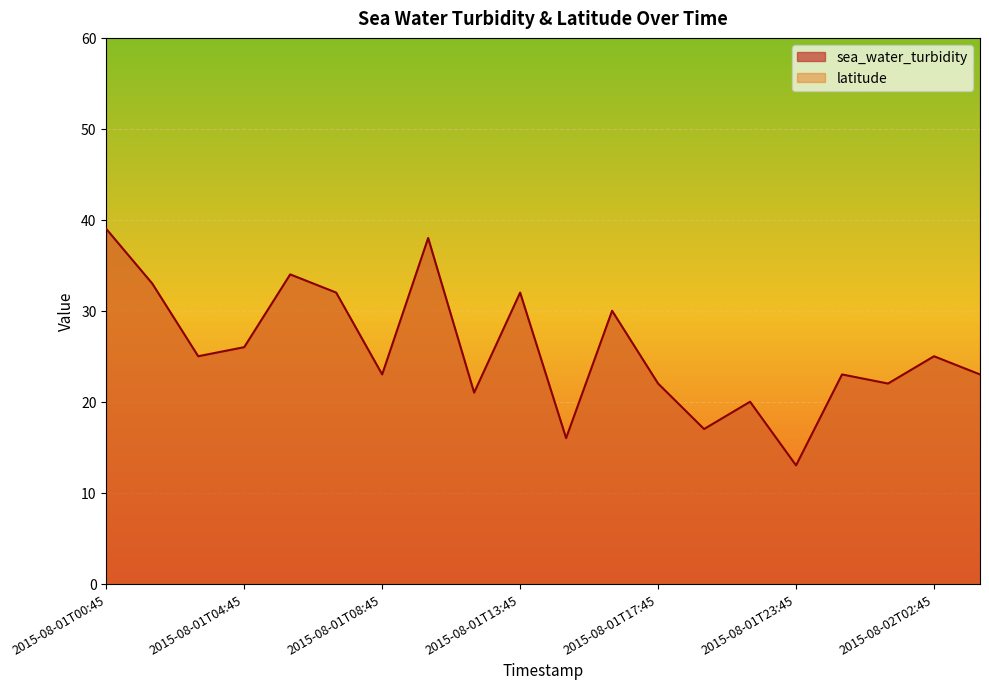

Between 2015-08-02T00:45 and 2015-08-01T13:45, which is larger?

2015-08-01T13:45